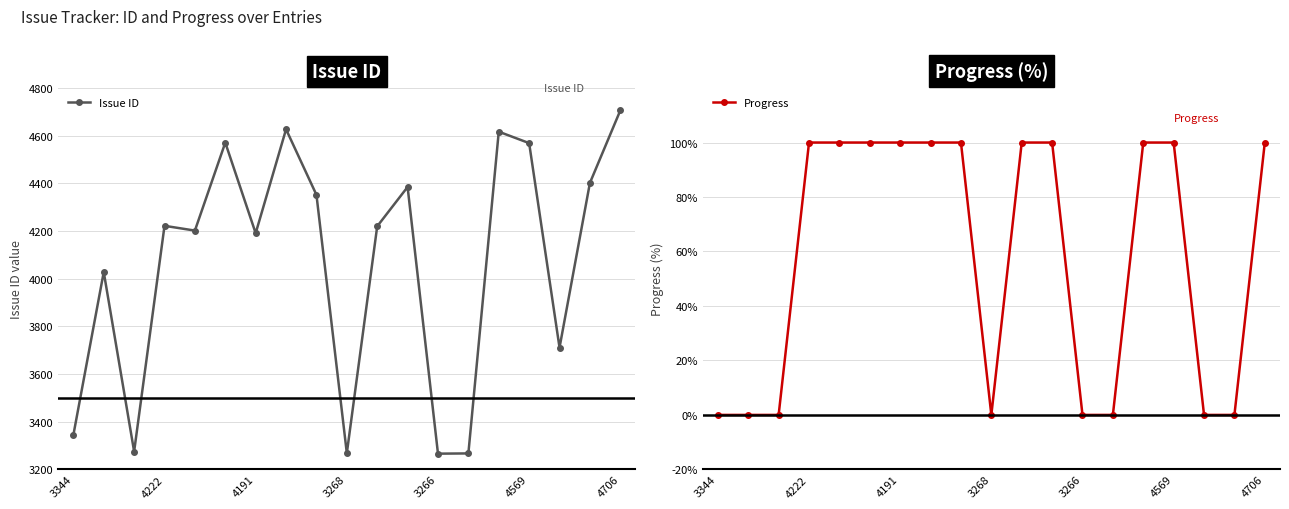

How many lines are shown in the chart?

2